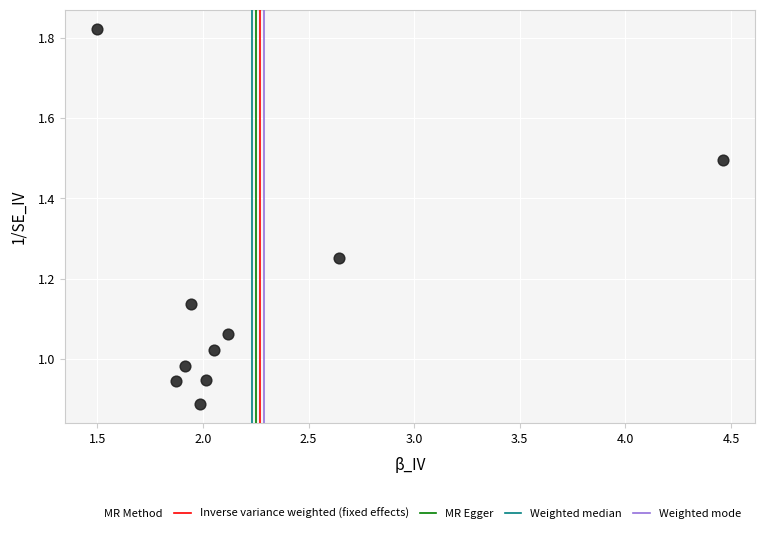

What is the average X value?

2.3